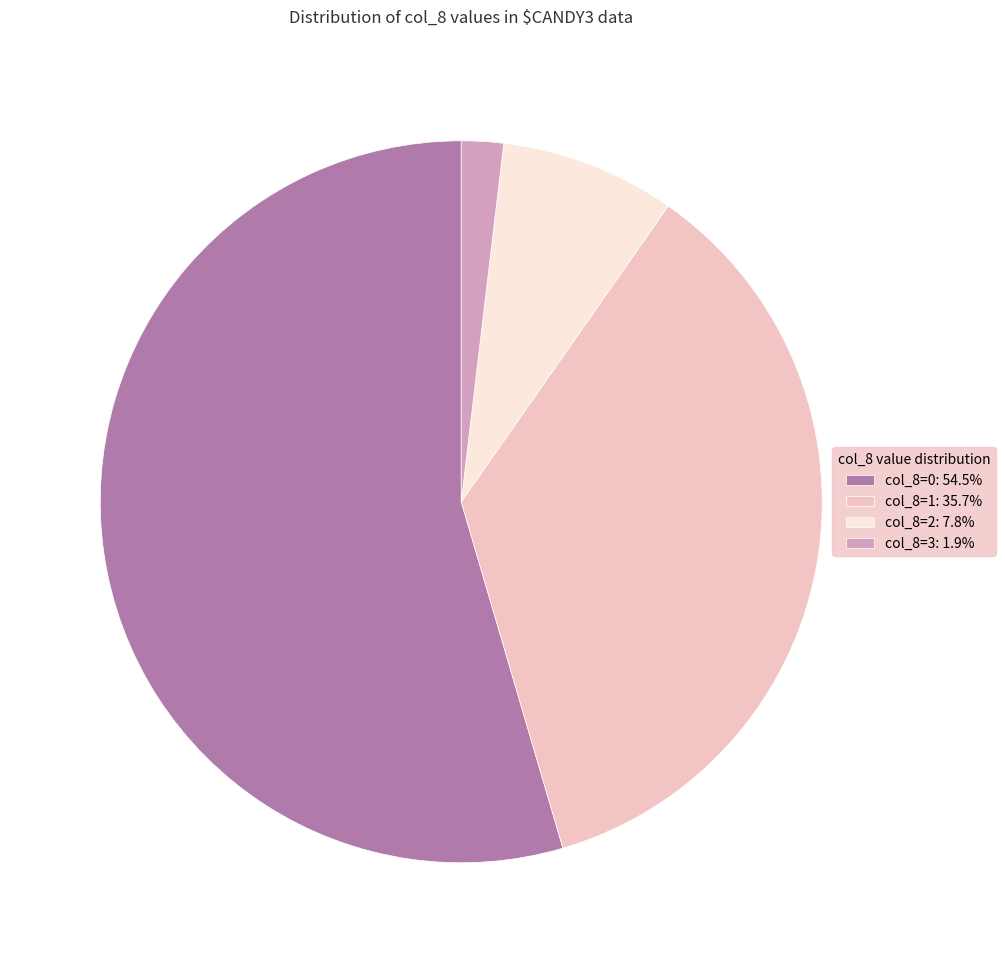

Is there a majority slice in this chart?

Yes